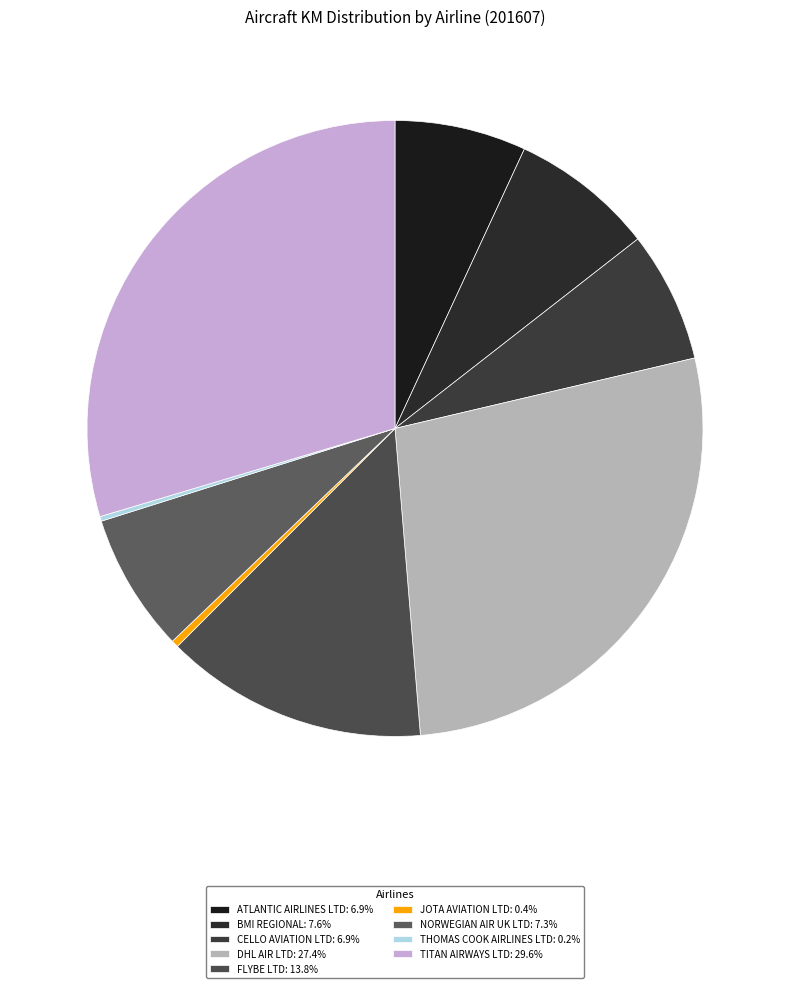

Rank the categories by value from highest to lowest.

TITAN AIRWAYS LTD, DHL AIR LTD, FLYBE LTD, BMI REGIONAL, NORWEGIAN AIR UK LTD, ATLANTIC AIRLINES LTD, CELLO AVIATION LTD, JOTA AVIATION LTD, THOMAS COOK AIRLINES LTD